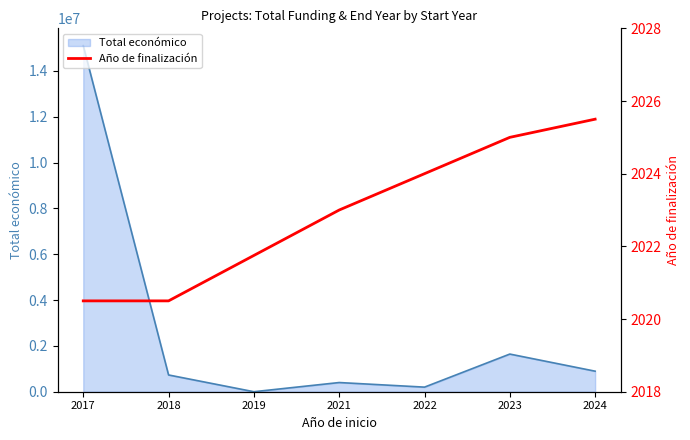

Reading left to right, extract all data points from this chart.

2017=2020.5	2018=2020.5	2019=2021.8	2021=2023.0	2022=2024.0	2023=2025.0	2024=2025.5